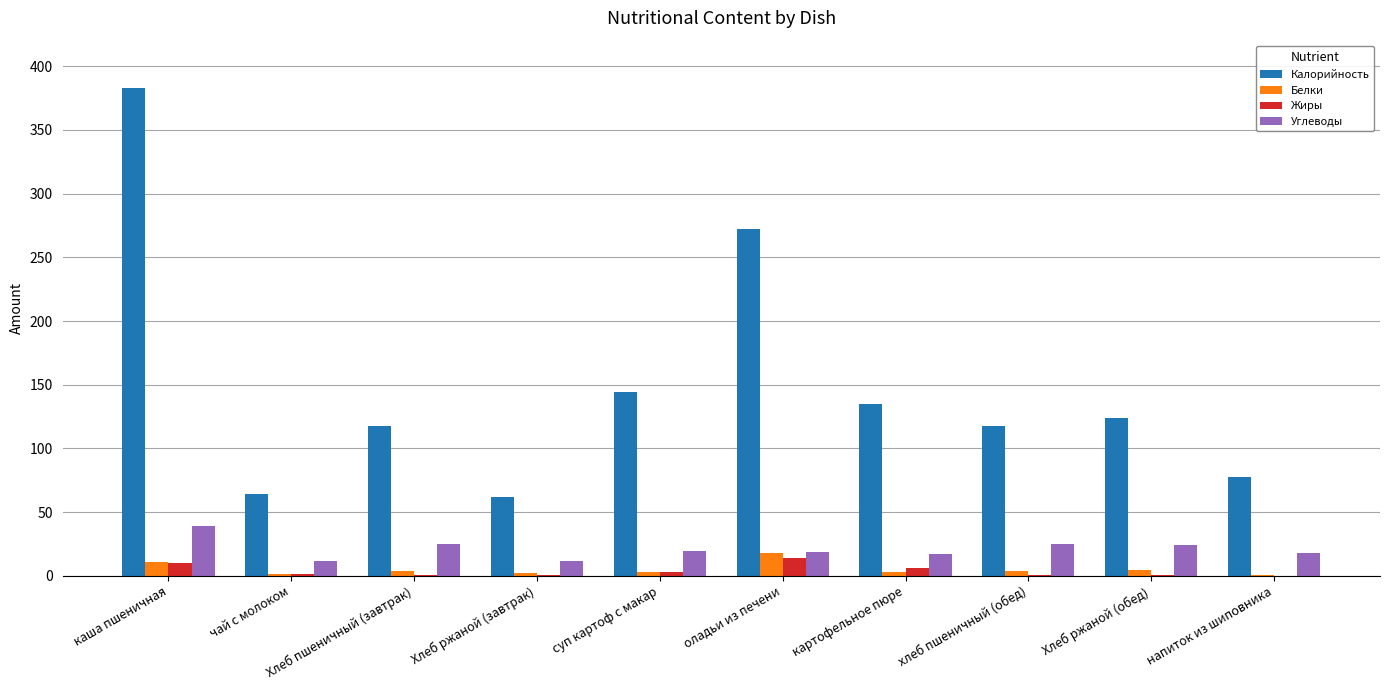

True or false: Калорийность has a value of 177.9 at оладьи из печени.

False